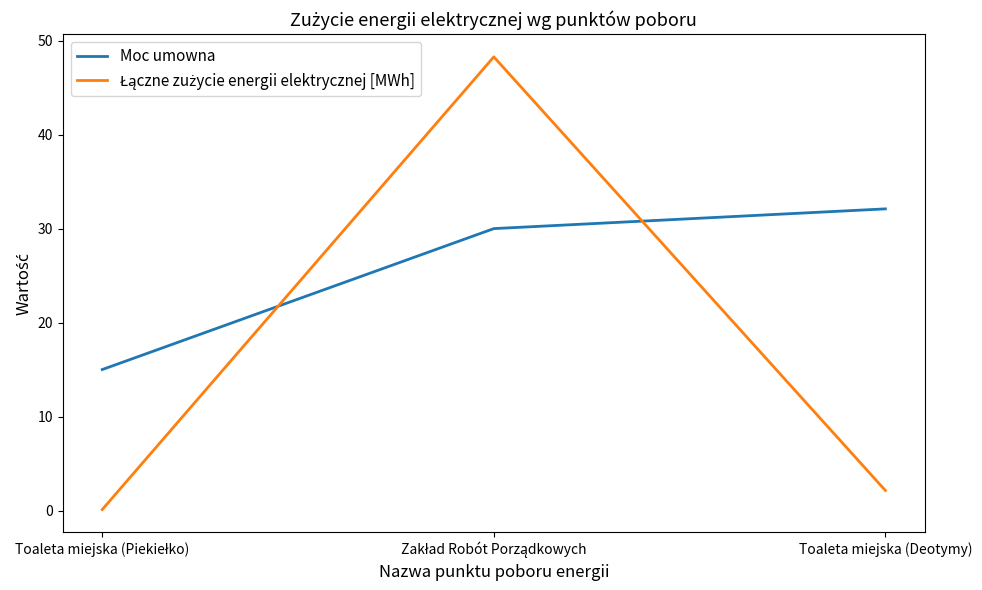

What position from the left is Toaleta miejska (Deotymy)?

3